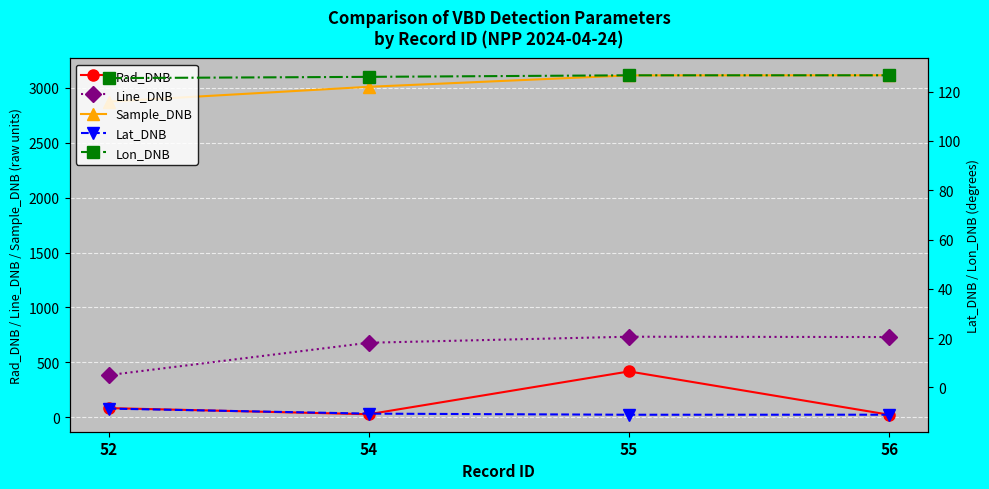

Where is the first local maximum for Line_DNB?

55